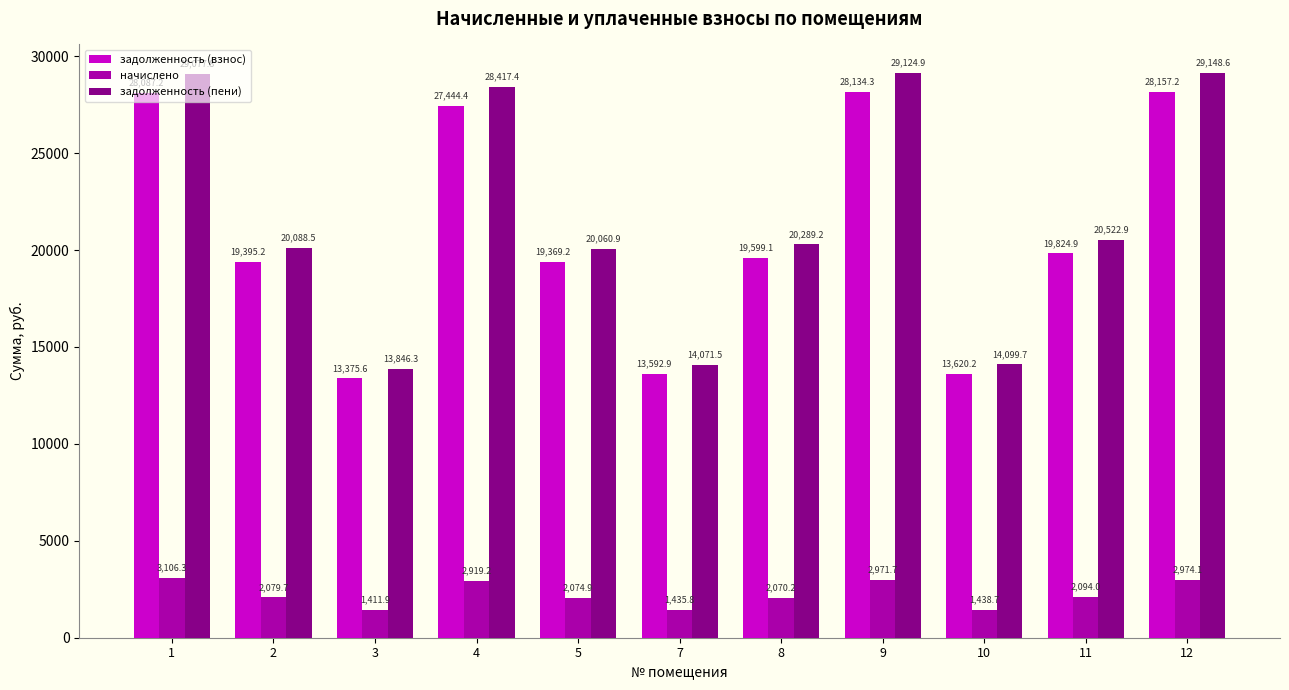

Rank the series by their maximum value, from highest to lowest.

задолженность (пени), задолженность (взнос), начислено